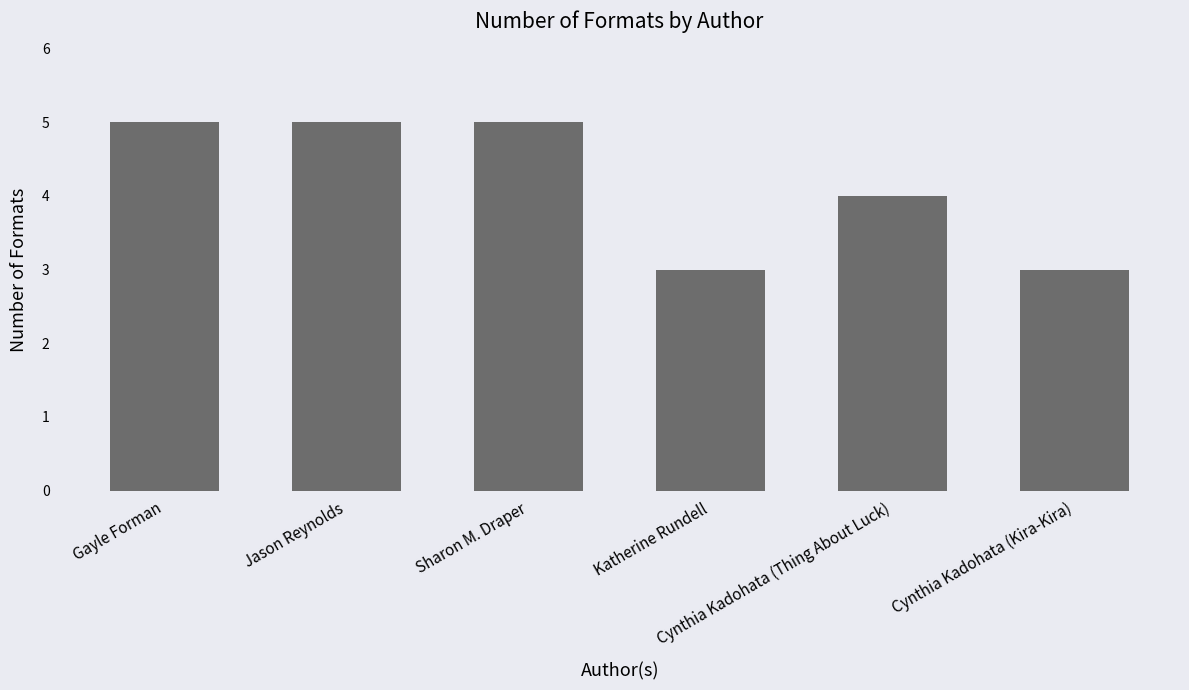

What is the value of the 1st bar from the left?

5